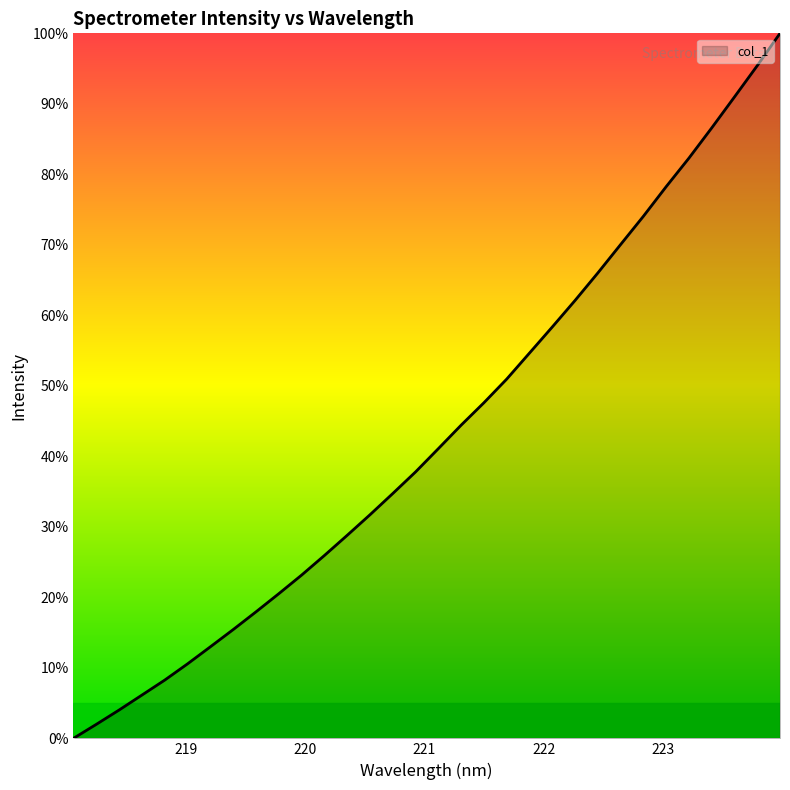

What is the maximum value shown in the chart?

100.0